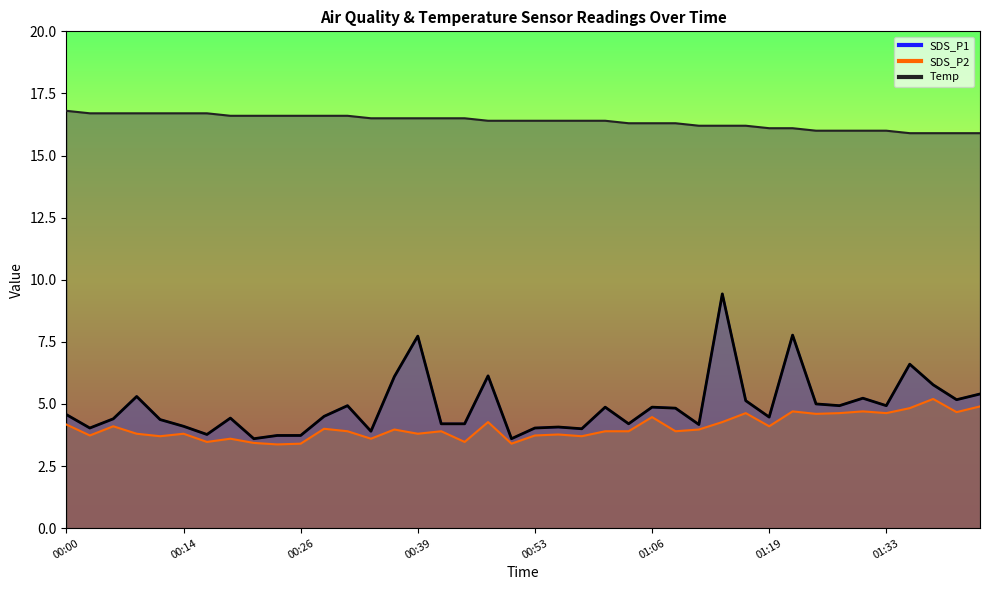

The value of Temp at 00:42 is 16.5. True or false?

True